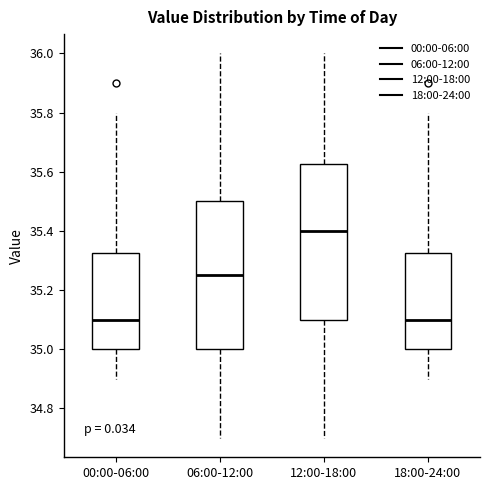

Reading left to right, read every box against the y-axis: the position of its median line, the range the box covers, and the ends of its whiskers. The values are not printed on the chart, so give them approximately, as read against the axis.

00:00-06:00: median 35.10, box 35.00 to 35.32, whiskers 34.90 to 35.80
06:00-12:00: median 35.26, box 35.00 to 35.50, whiskers 34.70 to 36.00
12:00-18:00: median 35.40, box 35.10 to 35.62, whiskers 34.70 to 36.00
18:00-24:00: median 35.10, box 35.00 to 35.32, whiskers 34.90 to 35.80